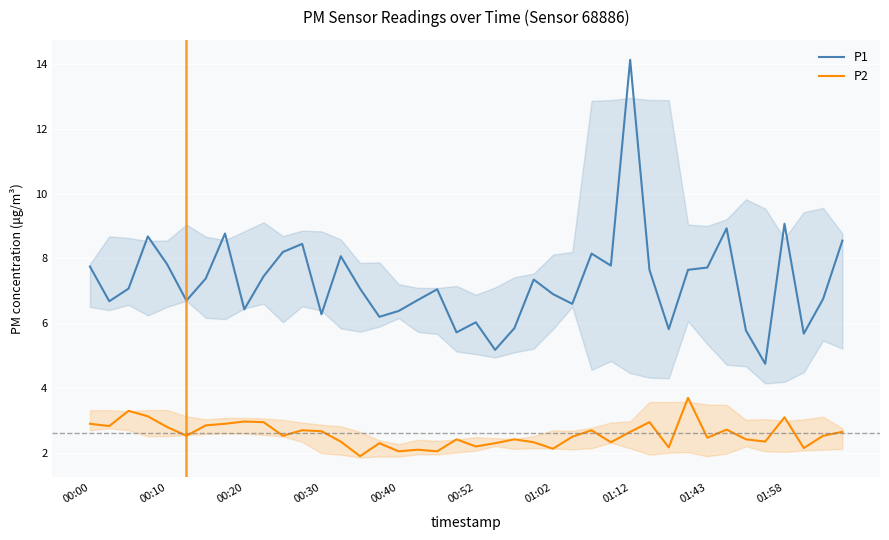

List the series in order of their peak value, highest first.

P1, P2